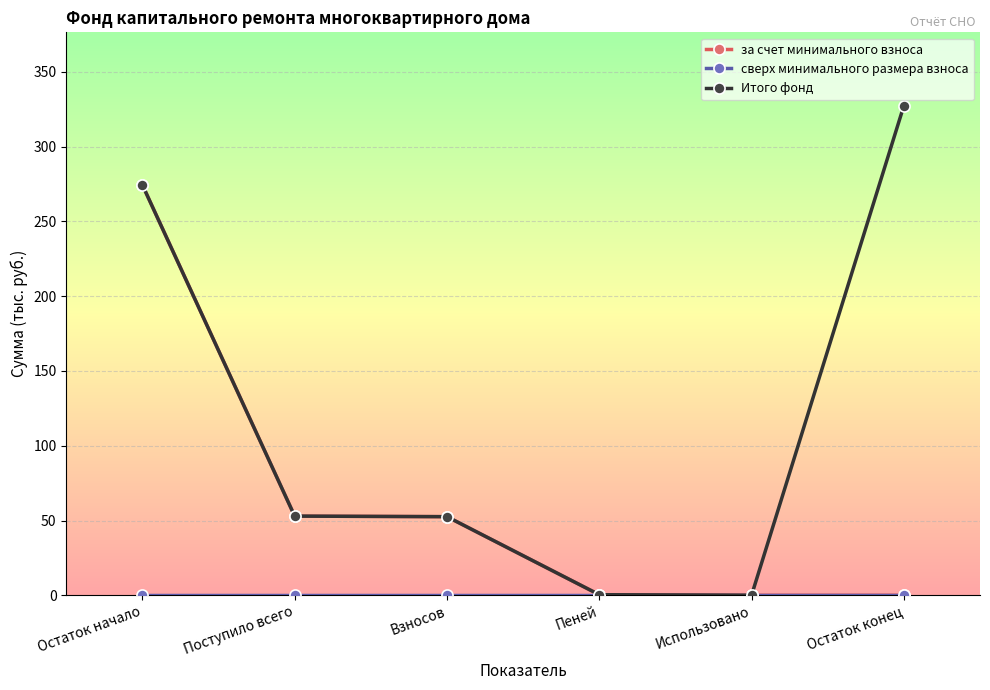

What is the total value across all series at Остаток конец?

327.4